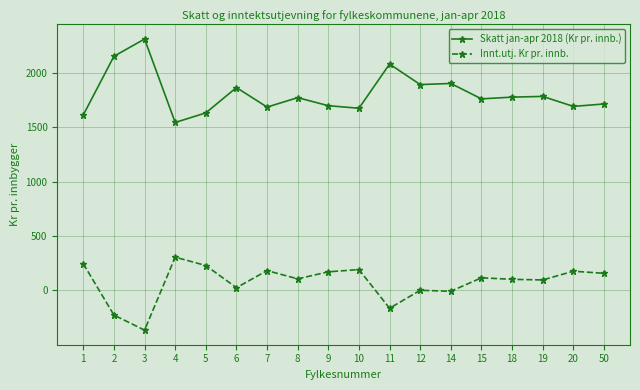

The Skatt jan-apr 2018 (Kr pr. innb.) series shows 2171.6 at 4. True or false?

False